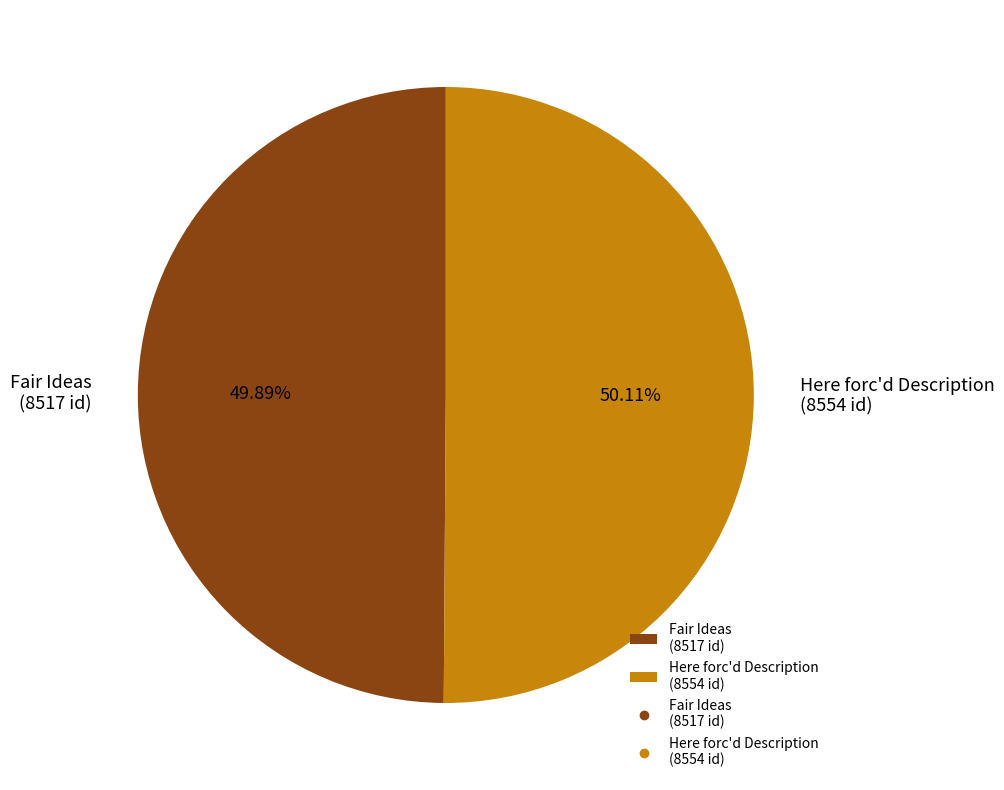

Do Fair Ideas (8517 id) and Here forc'd Description (8554 id) together represent more than half of the pie?

Yes